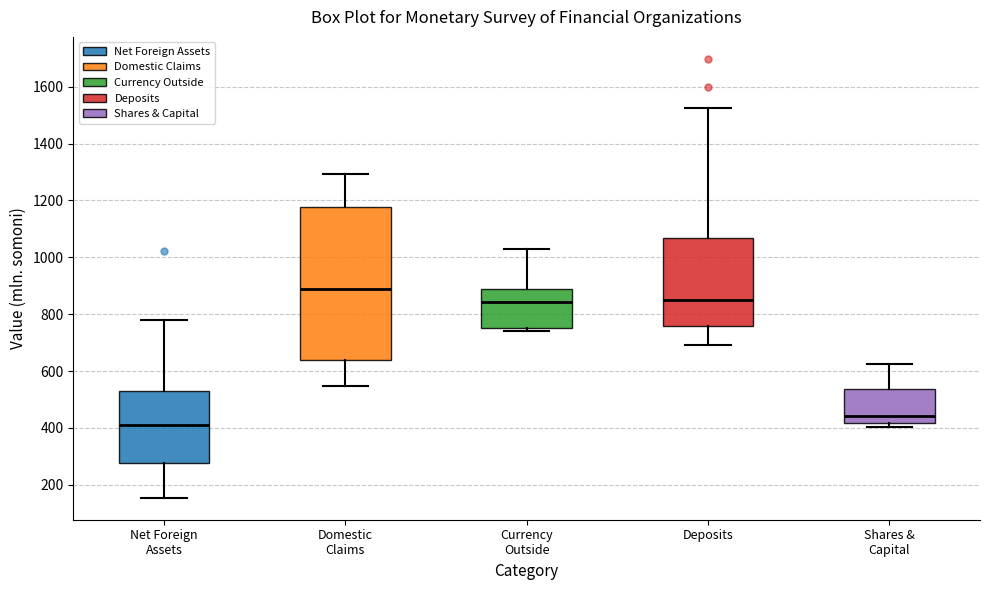

Where is the upper edge of the box for Shares & Capital on the y-axis? The values are not printed on the chart, so give them approximately, as read against the axis.

540